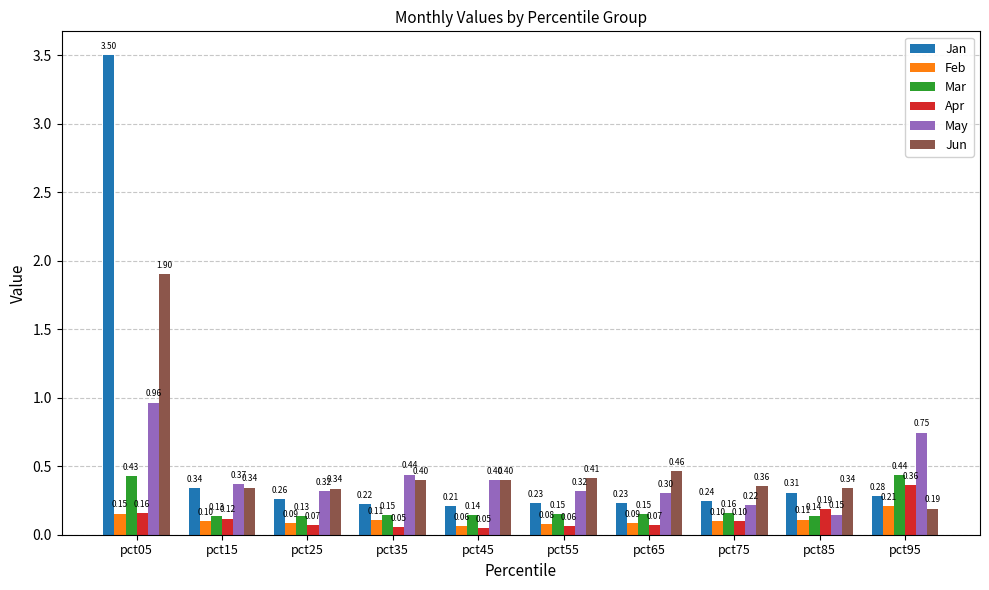

What is the sum of all Feb values?

1.1